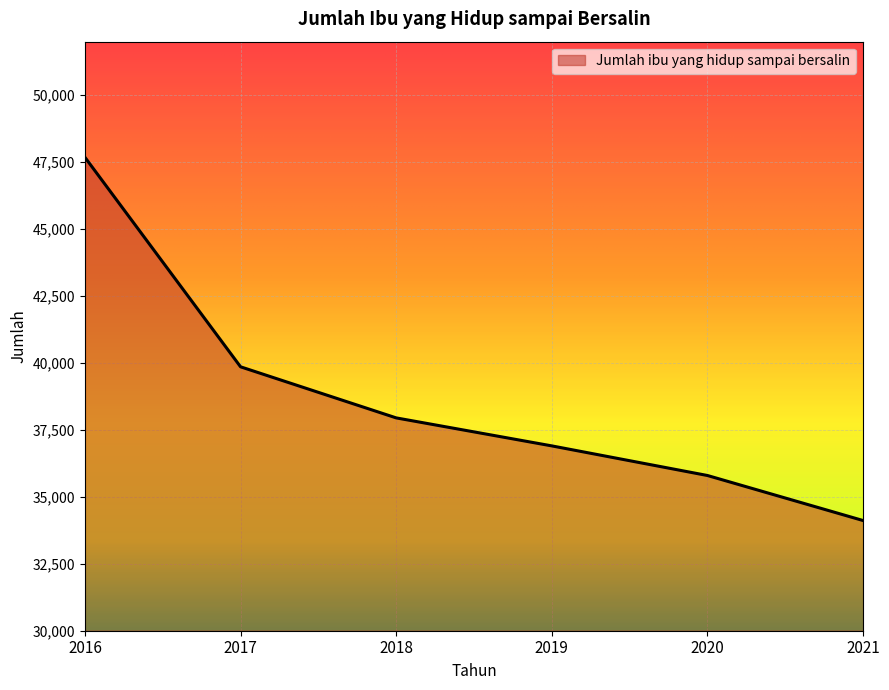

Count the number of categories in the chart.

6